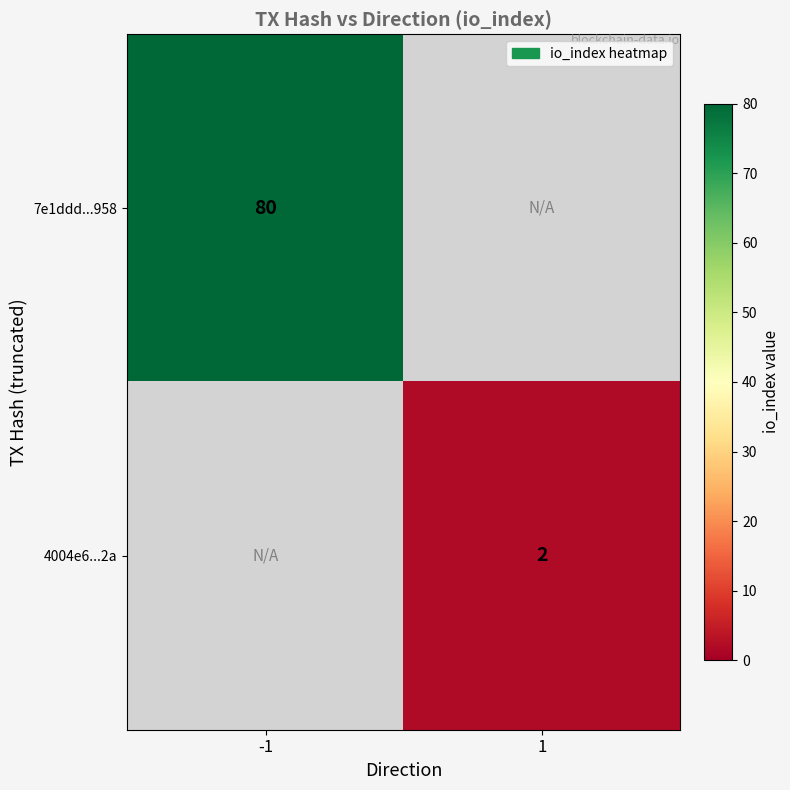

At how many categories does at least one series exceed 6?

1